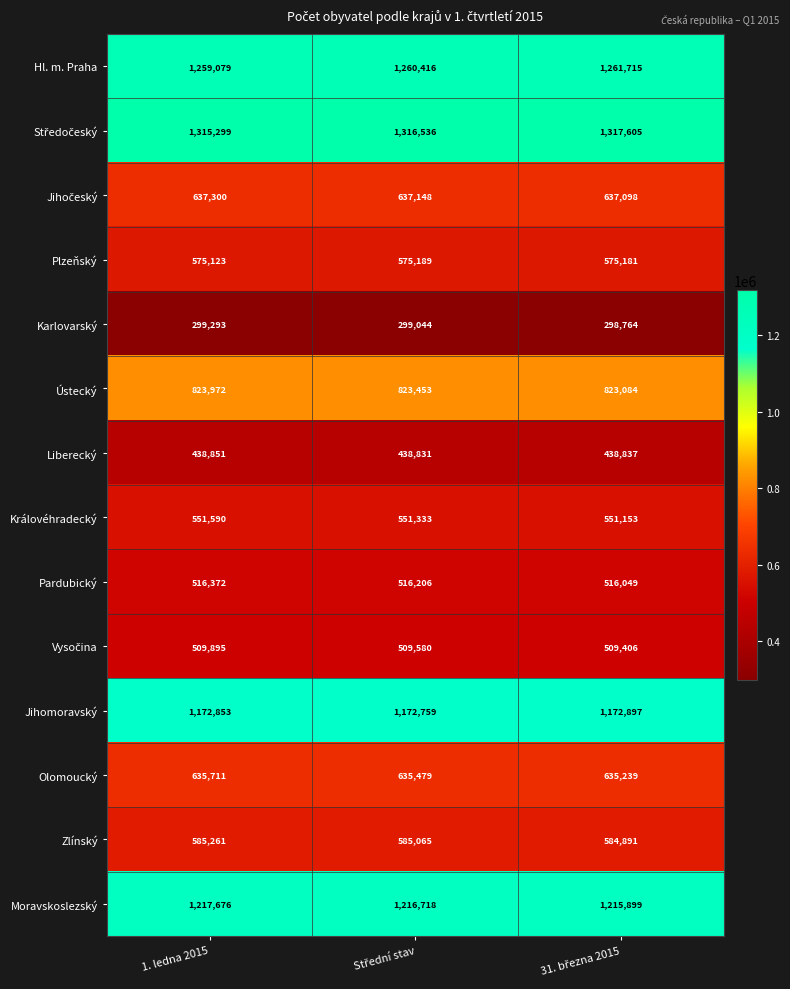

True or false: Karlovarský has a value of 299293 at 1. ledna 2015.

True